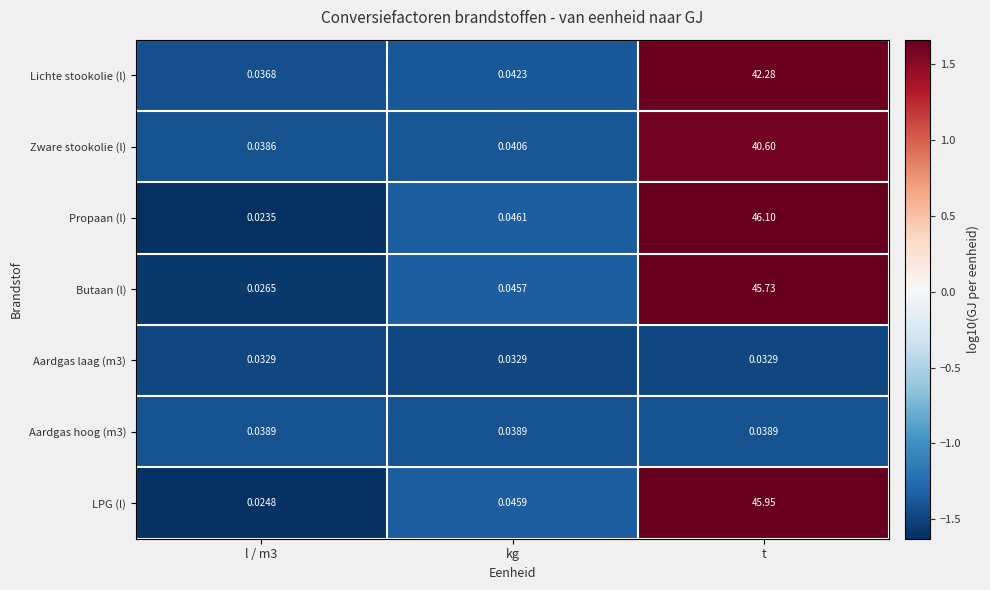

Which category has the highest value in the Propaan (l) series?

t